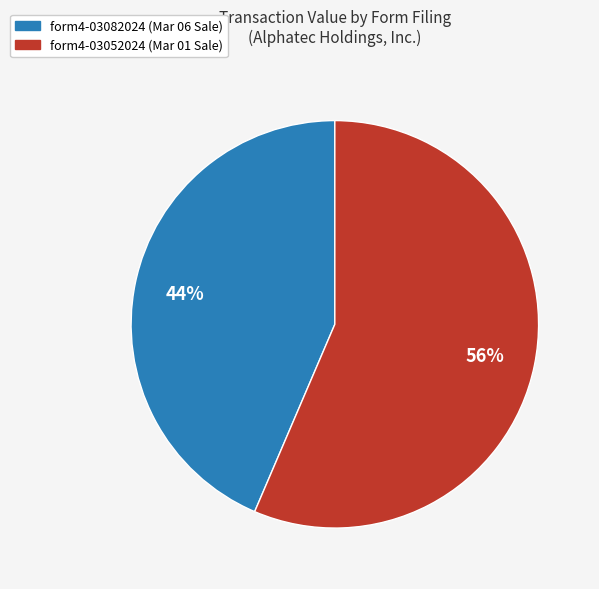

To the nearest percent, what is the average slice percentage?

50%